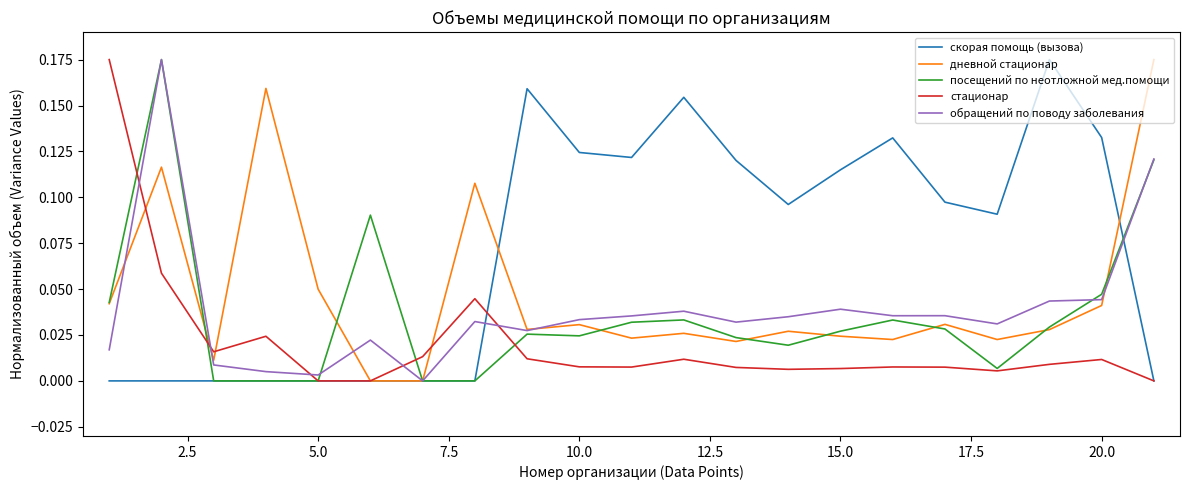

What are all the series names shown in the legend?

скорая помощь (вызова), дневной стационар, посещений по неотложной мед.помощи, стационар, обращений по поводу заболевания